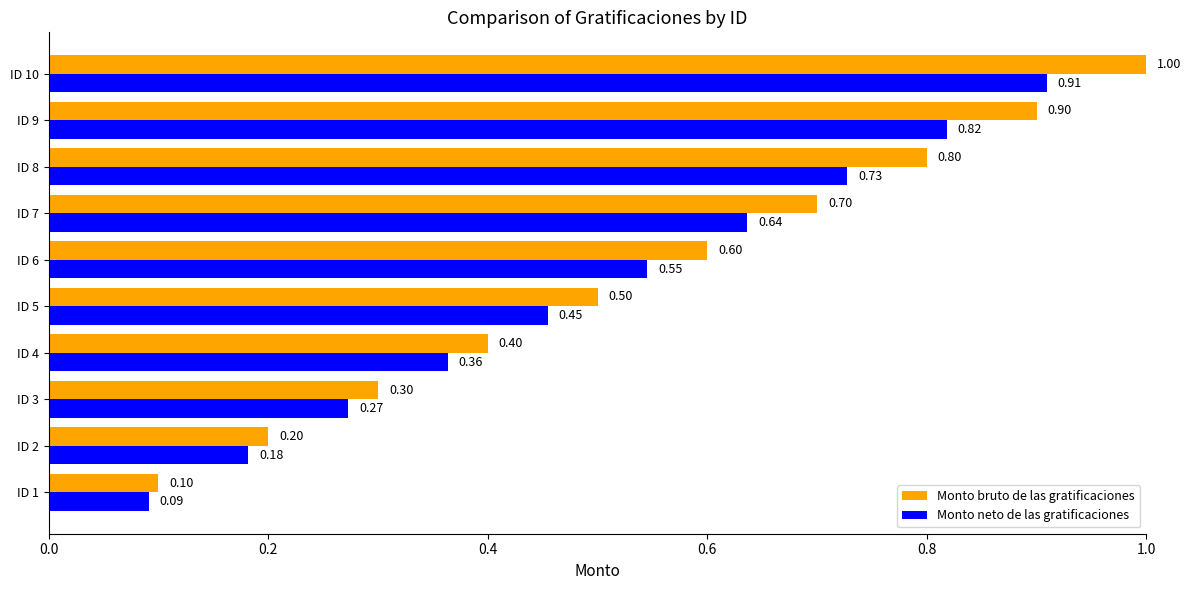

What is the difference between the second highest and second lowest values in the Monto neto de las gratificaciones series?

0.6